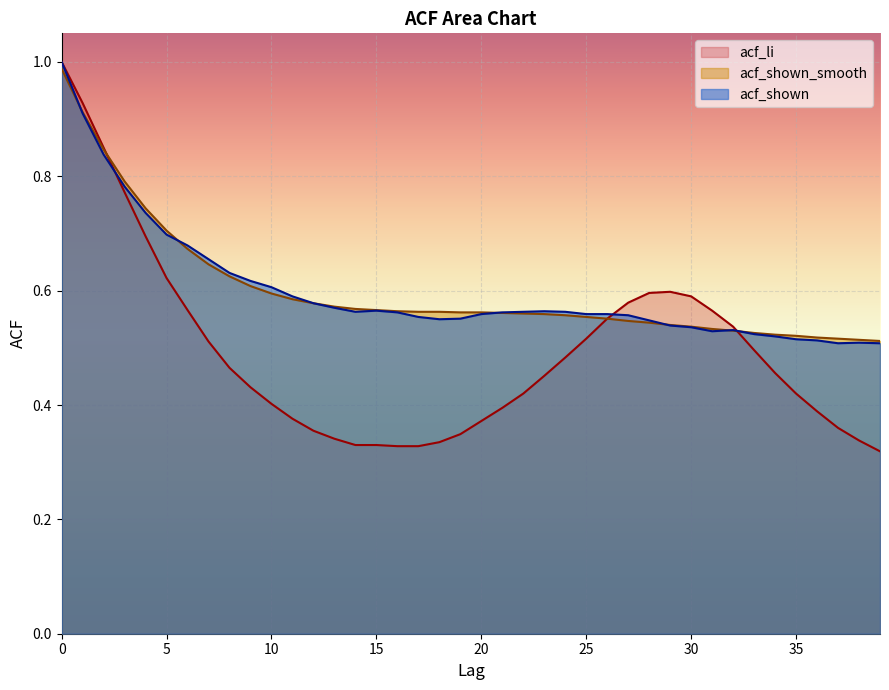

Between 1 and 39, which is larger?

1